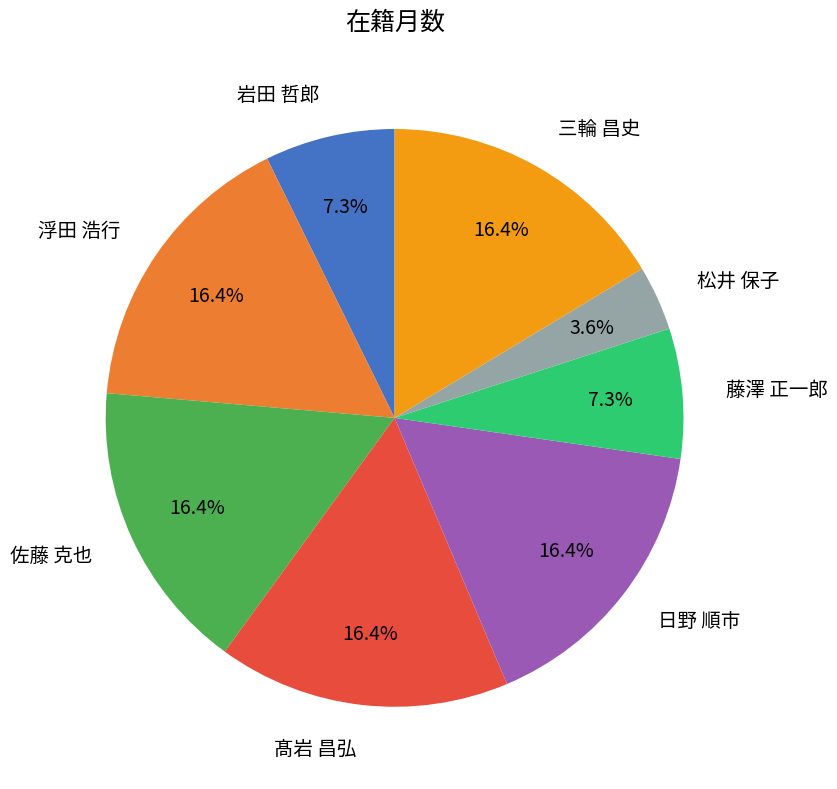

Is it true that 三輪 昌史 is 16% of the pie?

True